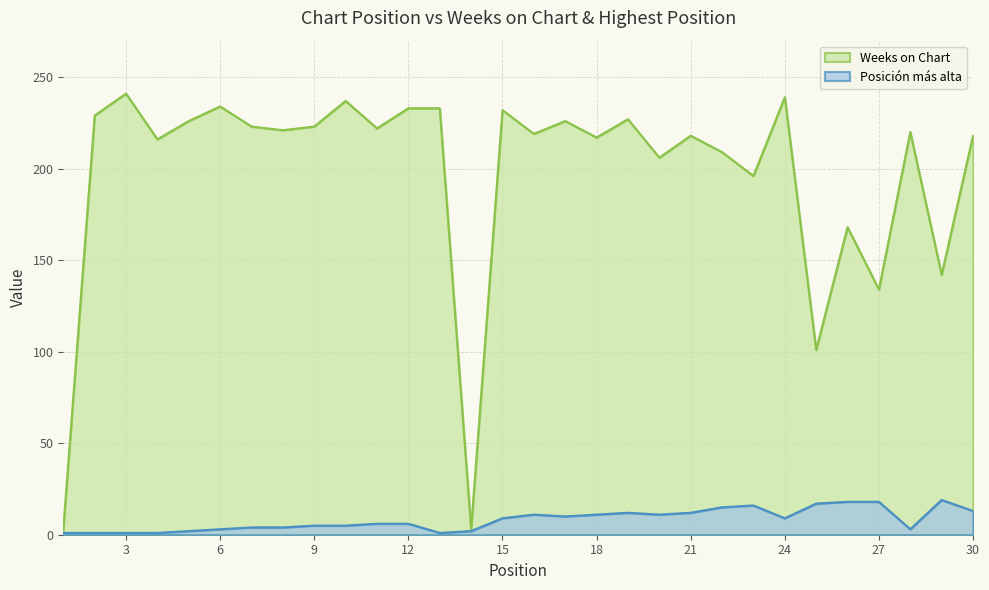

What is the difference between the highest and lowest values at 20?

195